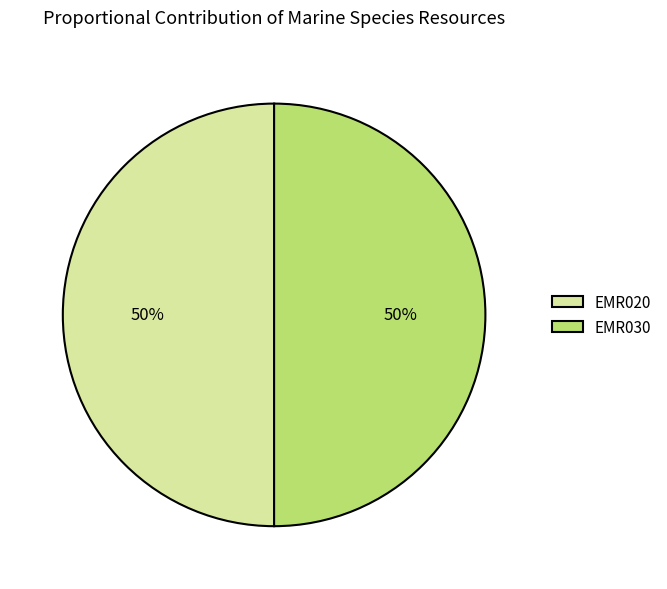

To the nearest percent, what percentage of the pie is EMR030?

50%